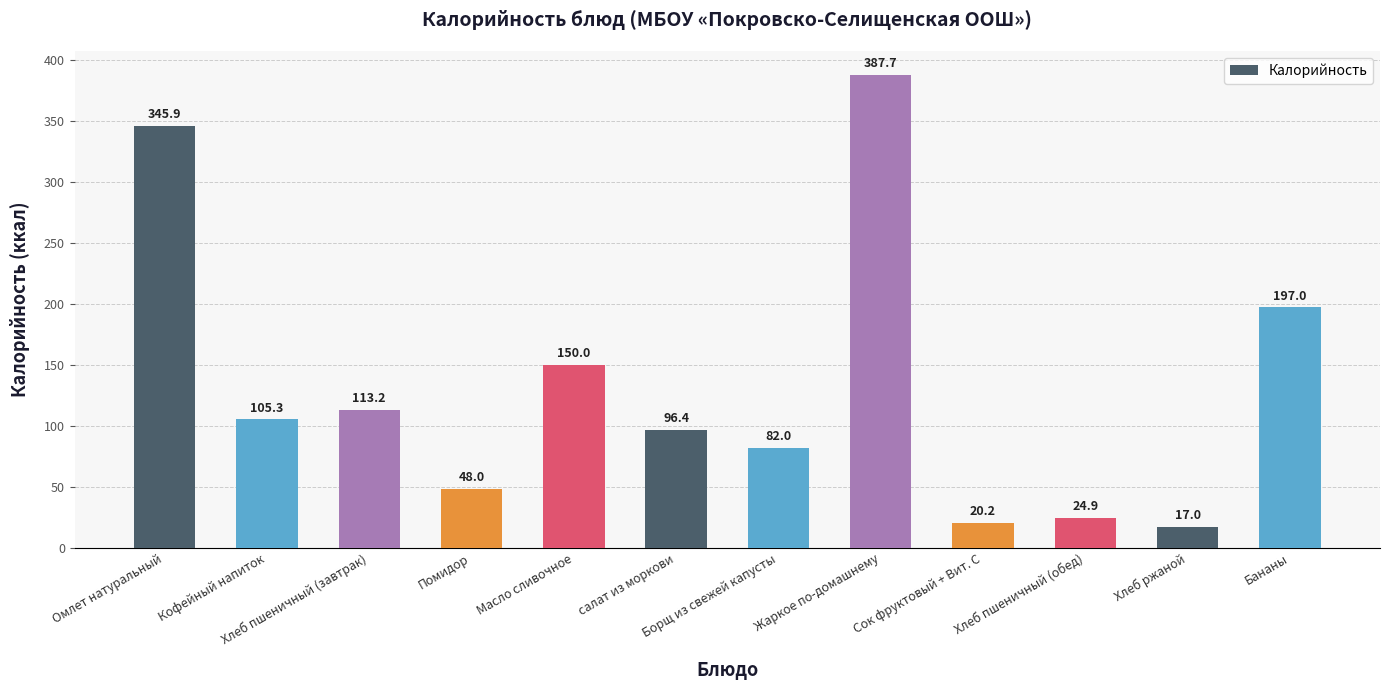

What is the minimum value shown in the chart?

17.0